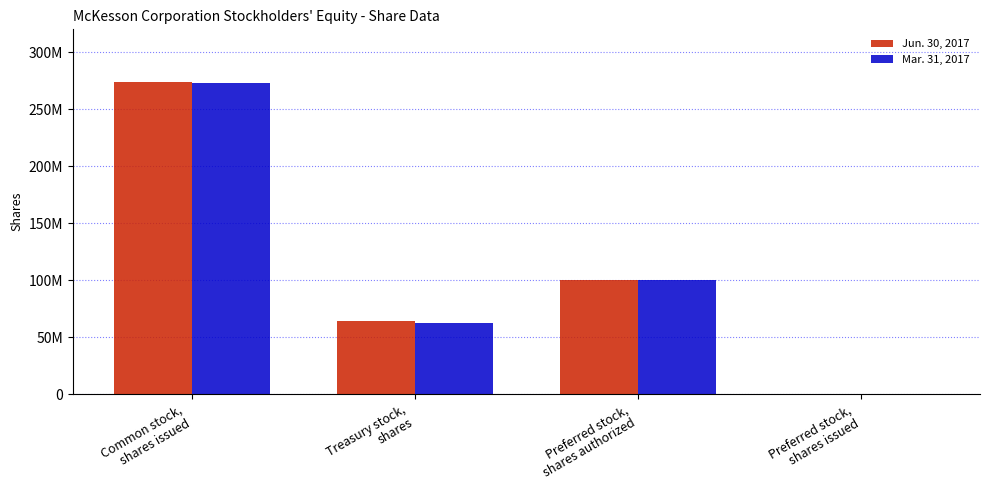

What is the spread (max minus min) of values at Common stock,
shares issued?

1000000